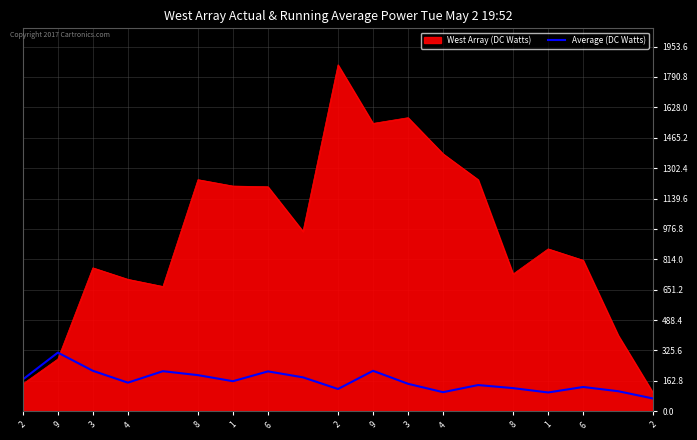

What is the difference between the maximum and minimum values in the West Array (DC Watts) series?

1758.4